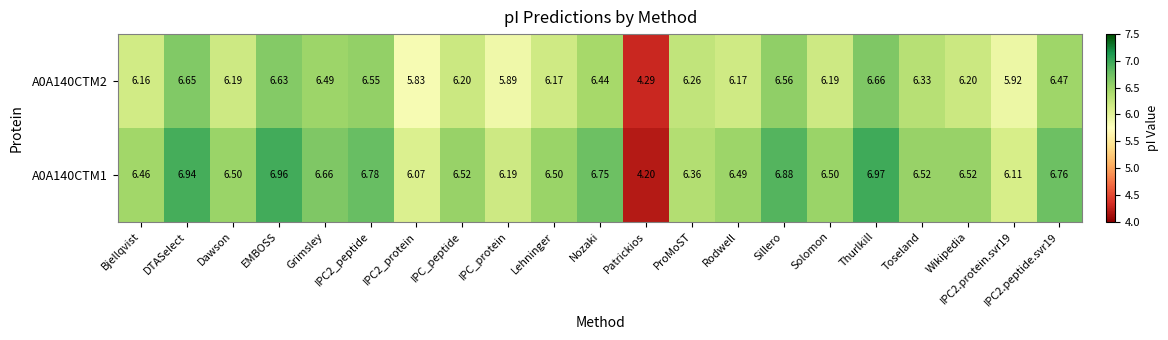

At which label does A0A140CTM1 reach its peak?

Thurlkill